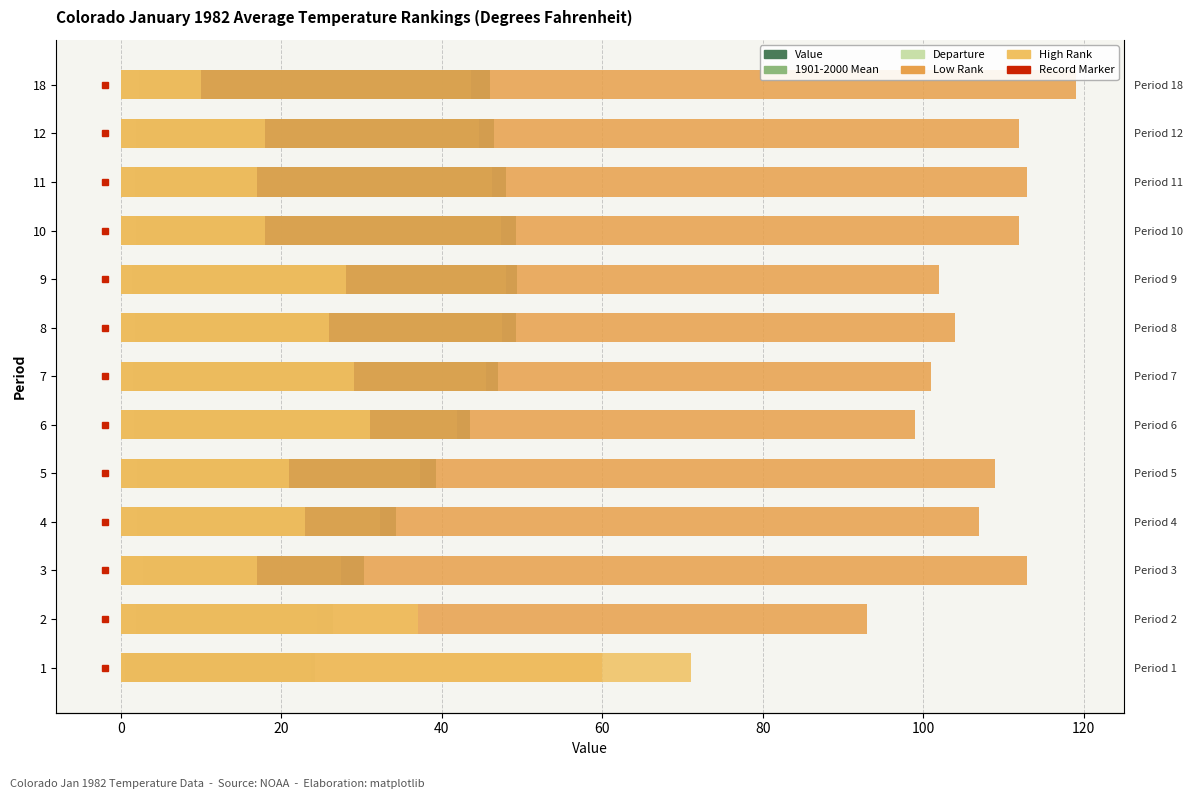

How many data points in High Rank are less than 23?

6